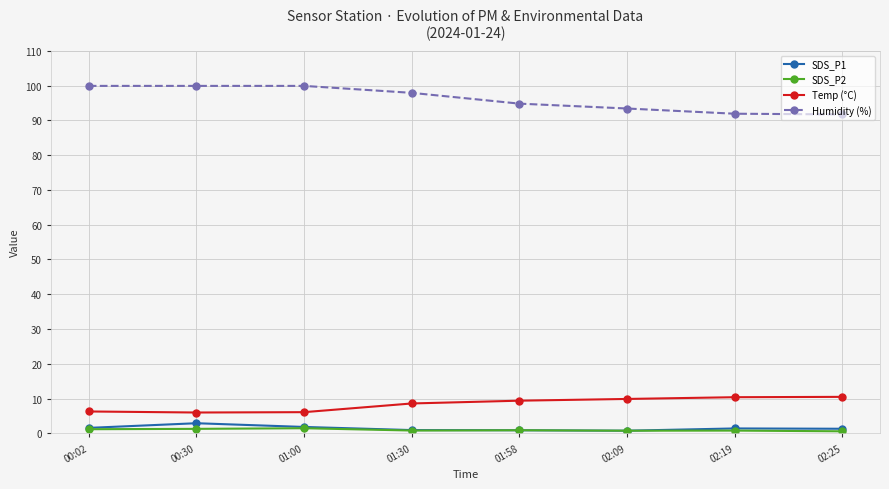

Is this an area chart (filled region under the line)?

No